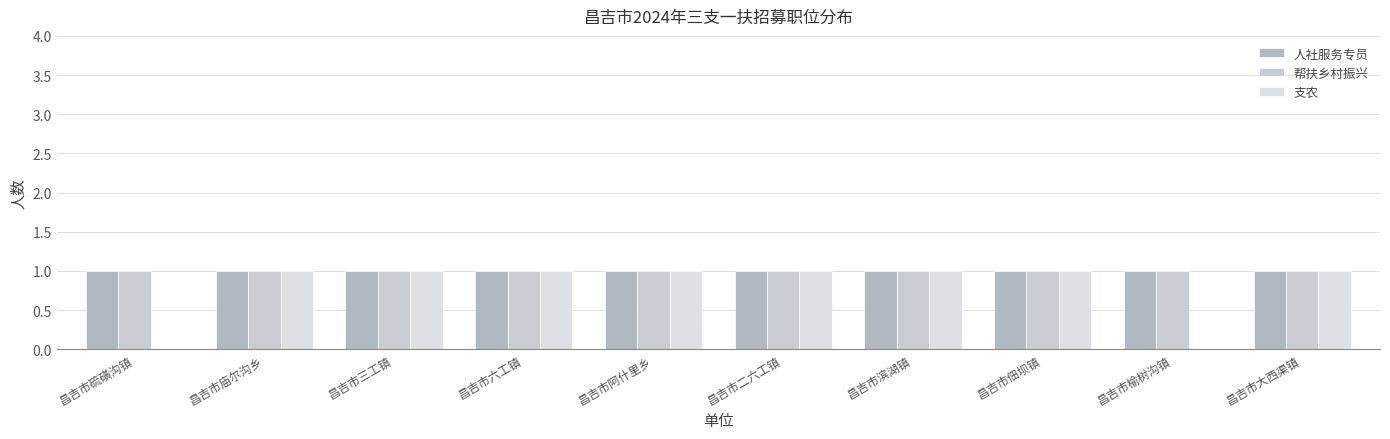

At which category does the chart reach its minimum across all series?

昌吉市硫磺沟镇